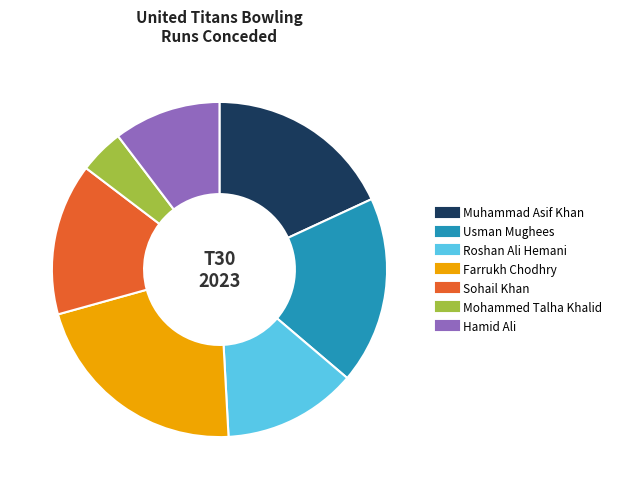

Which has a higher value, Roshan Ali Hemani or Usman Mughees?

Usman Mughees